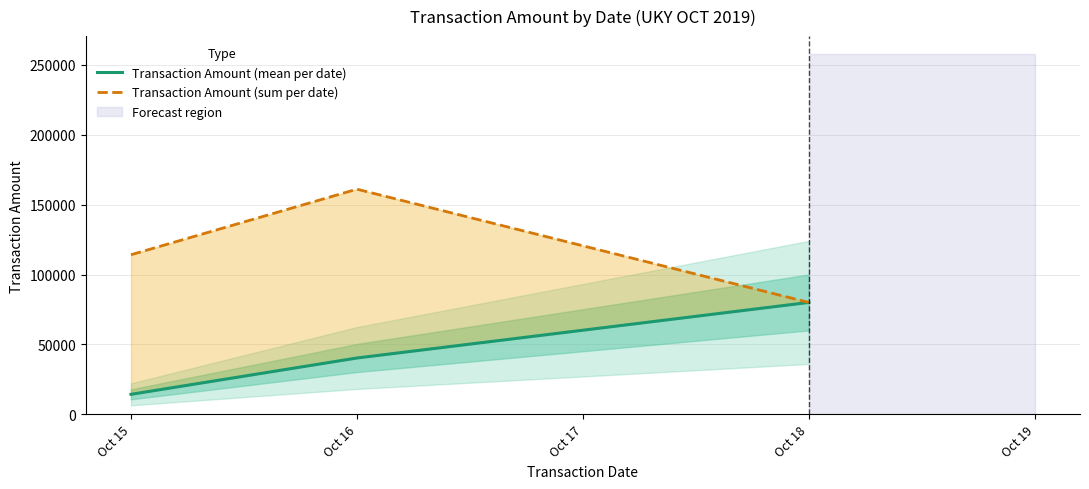

How many data points does each series have?

3